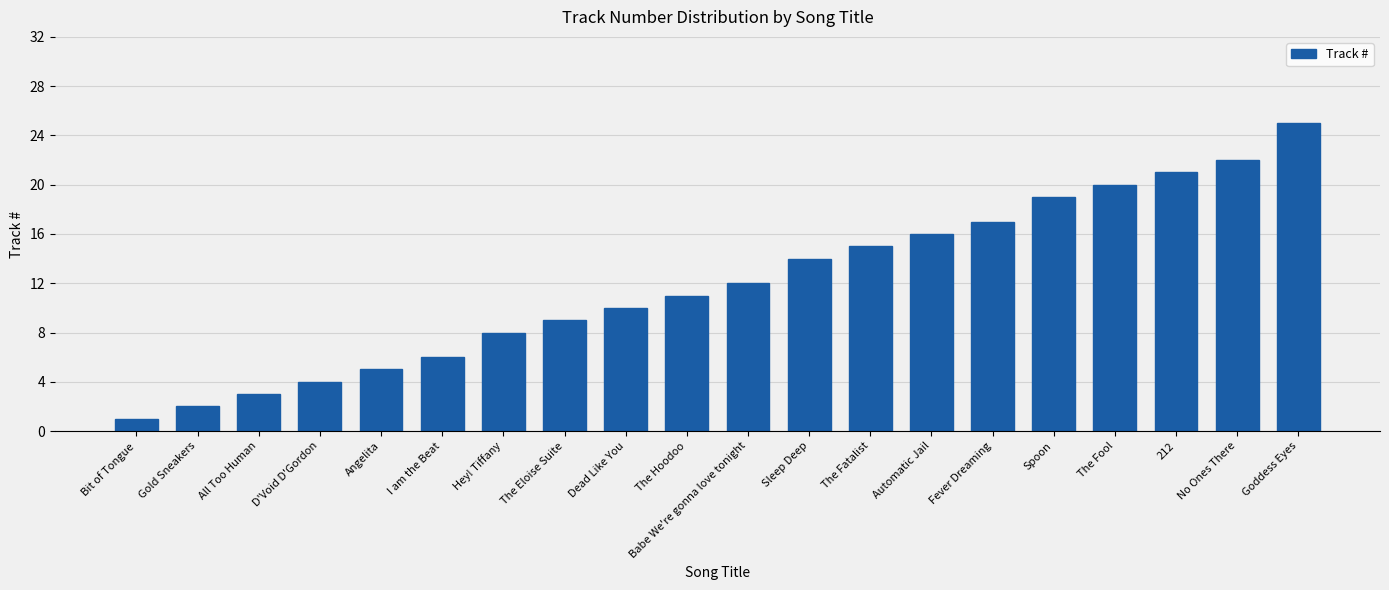

What is the label of the 20th bar from the left?

Goddess Eyes